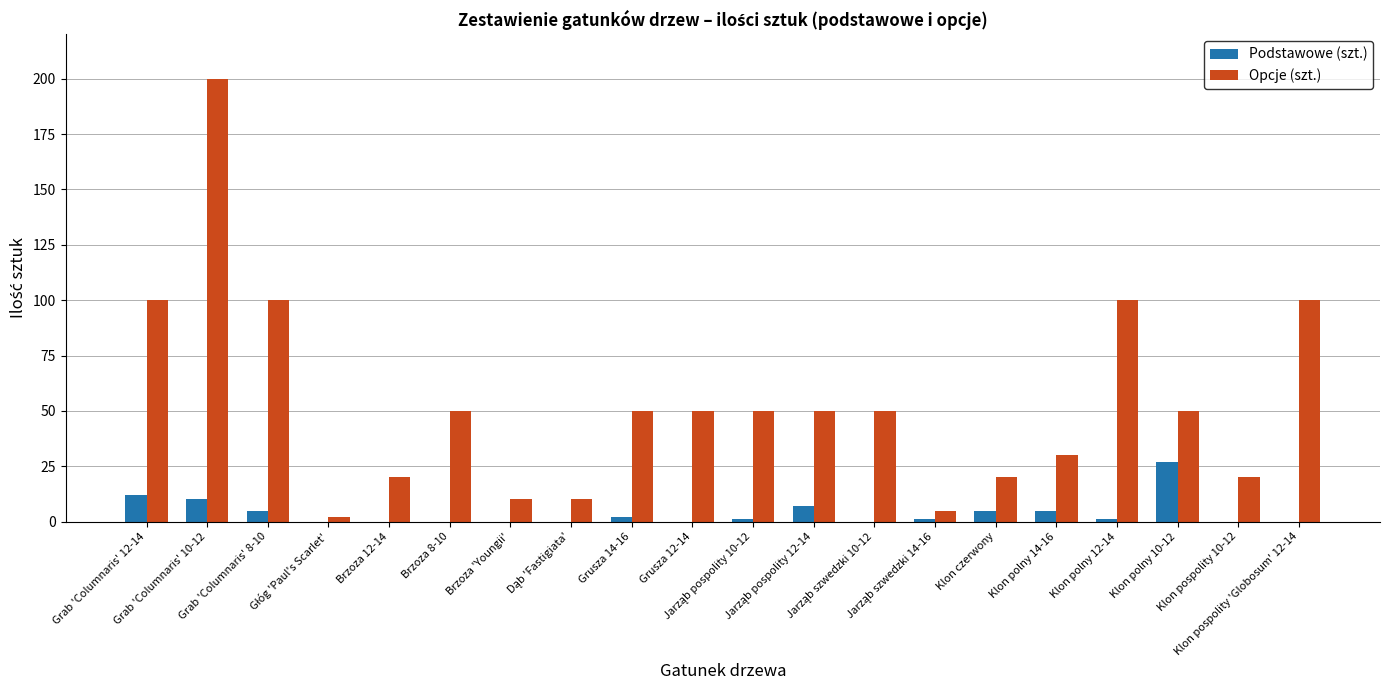

What is the sum of all Podstawowe (szt.) values?

76